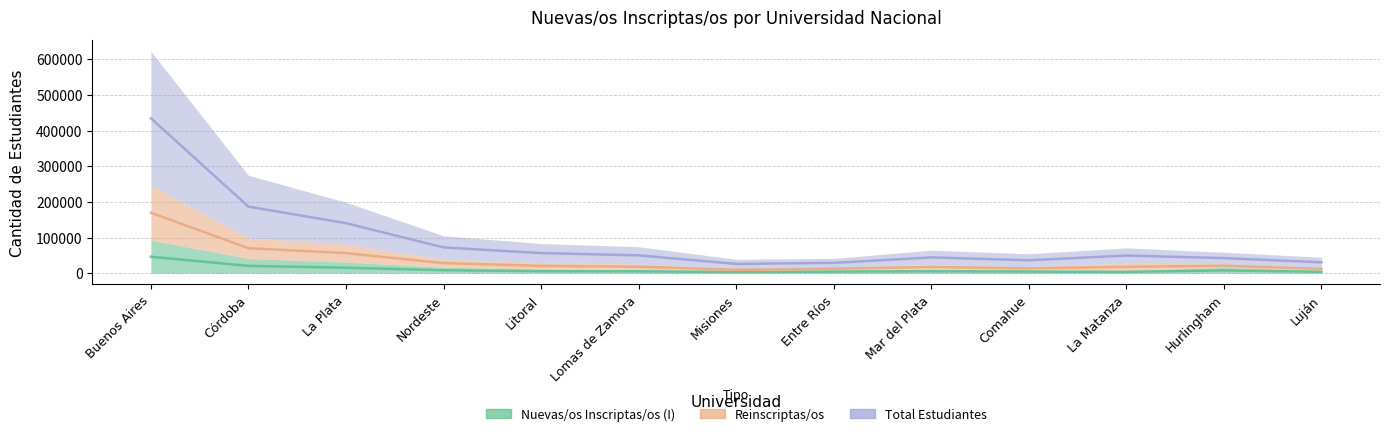

True or false: Reinscriptas/os and Total Estudiantes cross at least once.

False